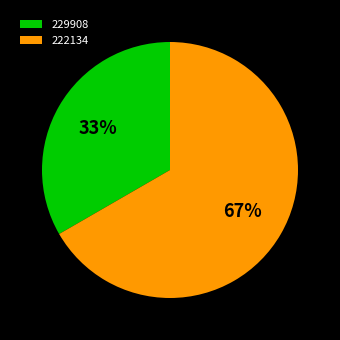

Approximately how many times larger is the value at 229908 compared to 222134?

0.5